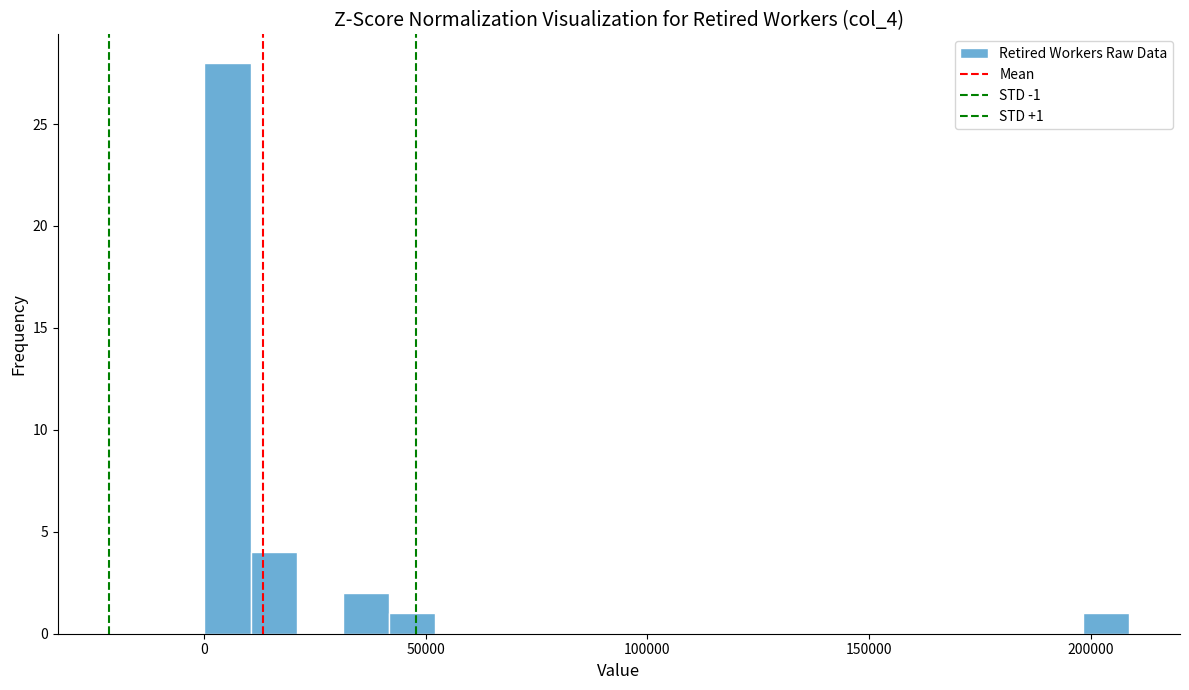

Read against the x-axis, roughly where is the centre of the tallest bar?

5000